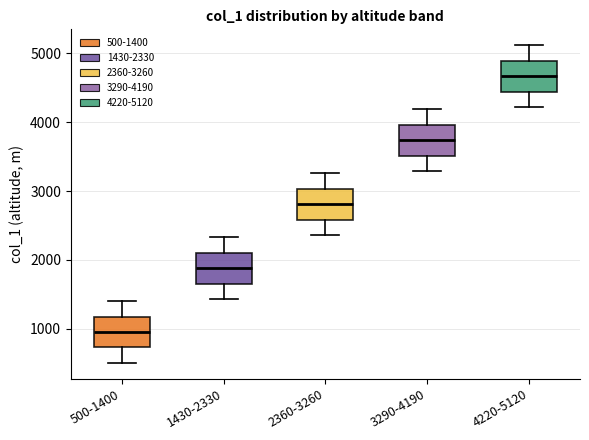

Reading left to right, read every box against the y-axis: the position of its median line, the range the box covers, and the ends of its whiskers. The values are not printed on the chart, so give them approximately, as read against the axis.

500-1400: median 1000, box 700 to 1200, whiskers 500 to 1400
1430-2330: median 1900, box 1700 to 2100, whiskers 1400 to 2300
2360-3260: median 2800, box 2600 to 3000, whiskers 2400 to 3300
3290-4190: median 3700, box 3500 to 4000, whiskers 3300 to 4200
4220-5120: median 4700, box 4400 to 4900, whiskers 4200 to 5100